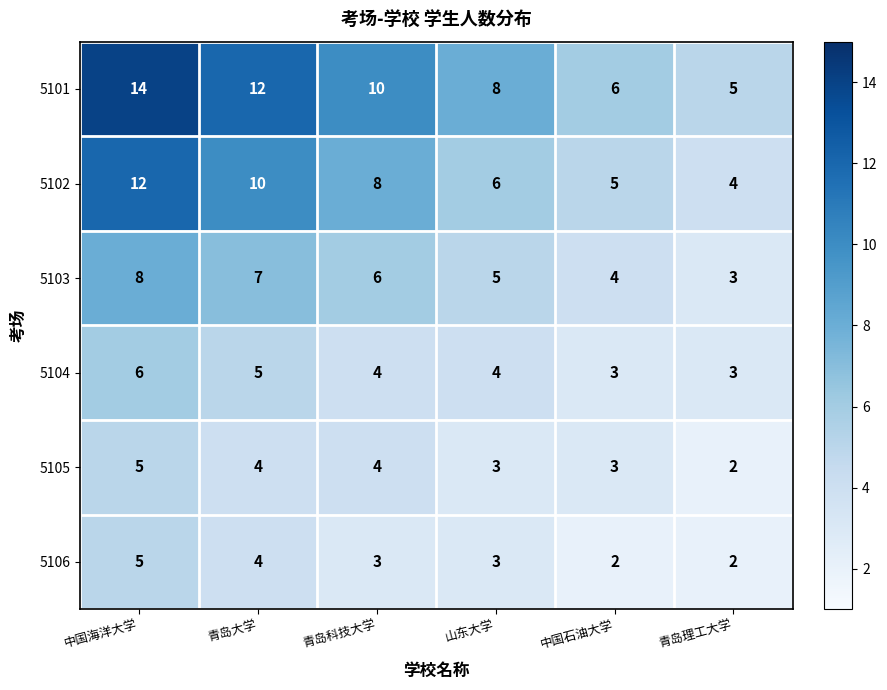

At which category is the sum across all series the highest?

中国海洋大学